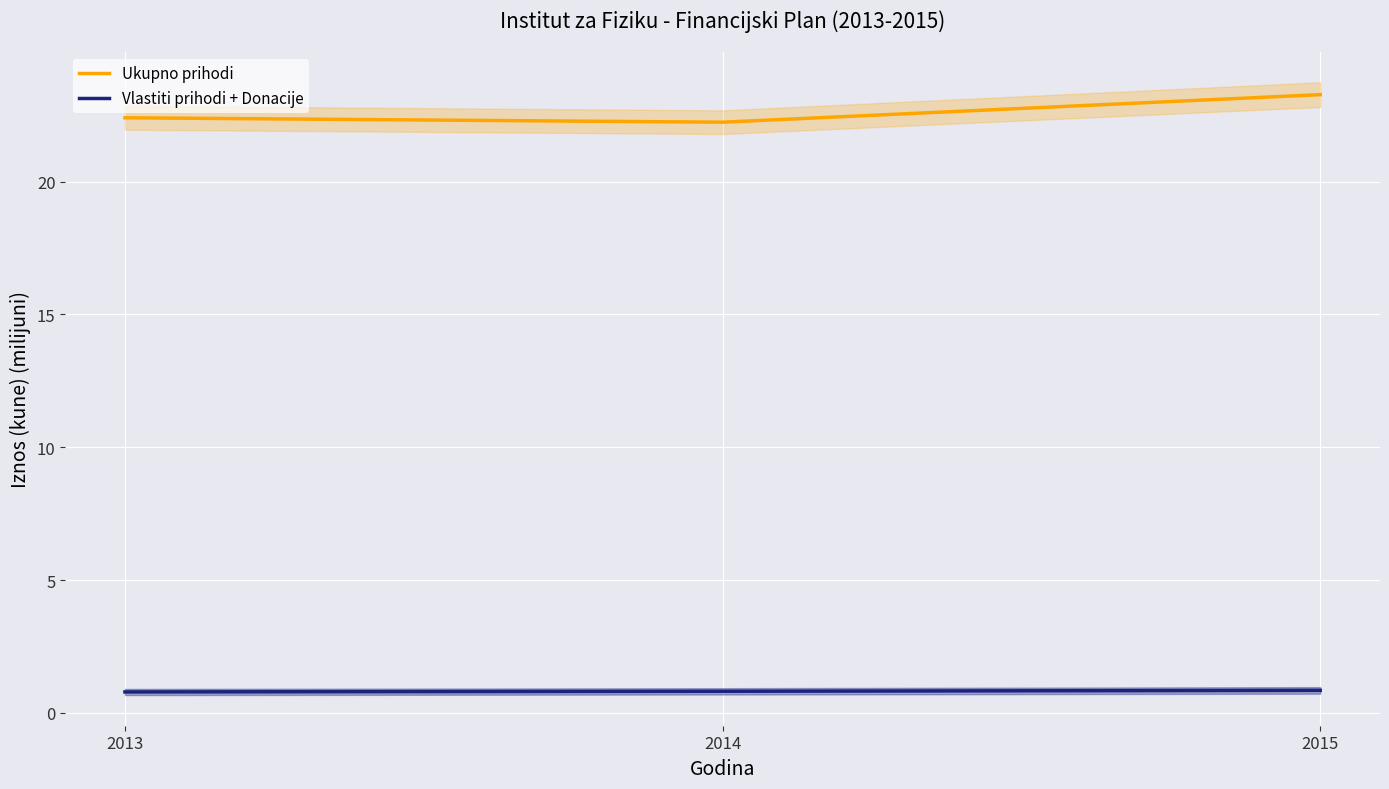

Which series has the largest range (max minus min)?

Ukupno prihodi